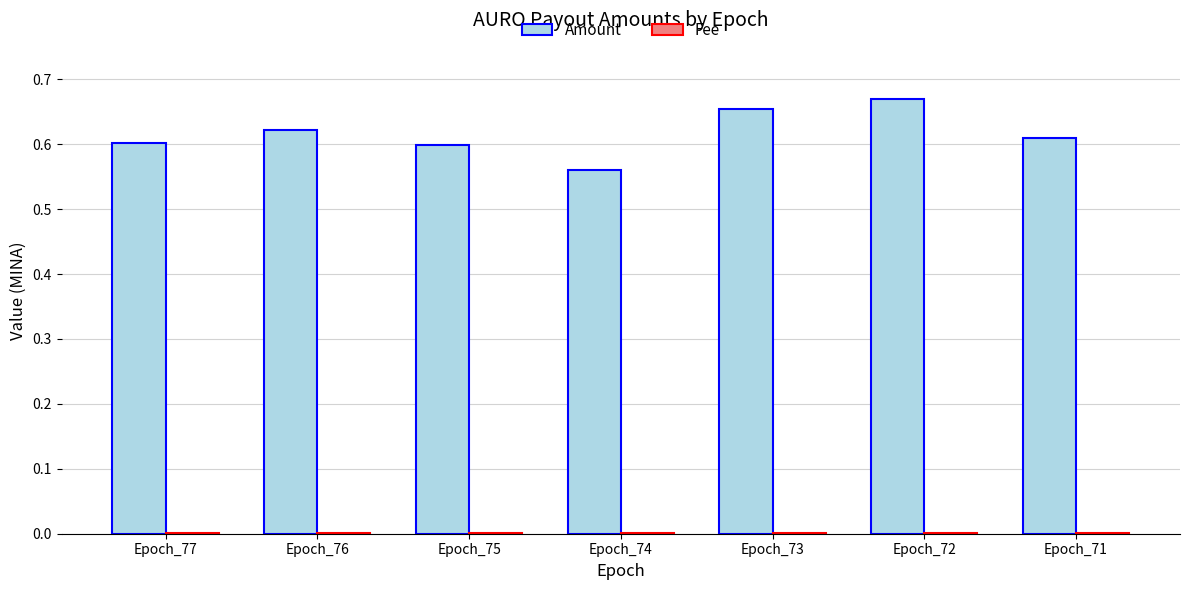

Which series changed the most between Epoch_74 and Epoch_72?

Amount